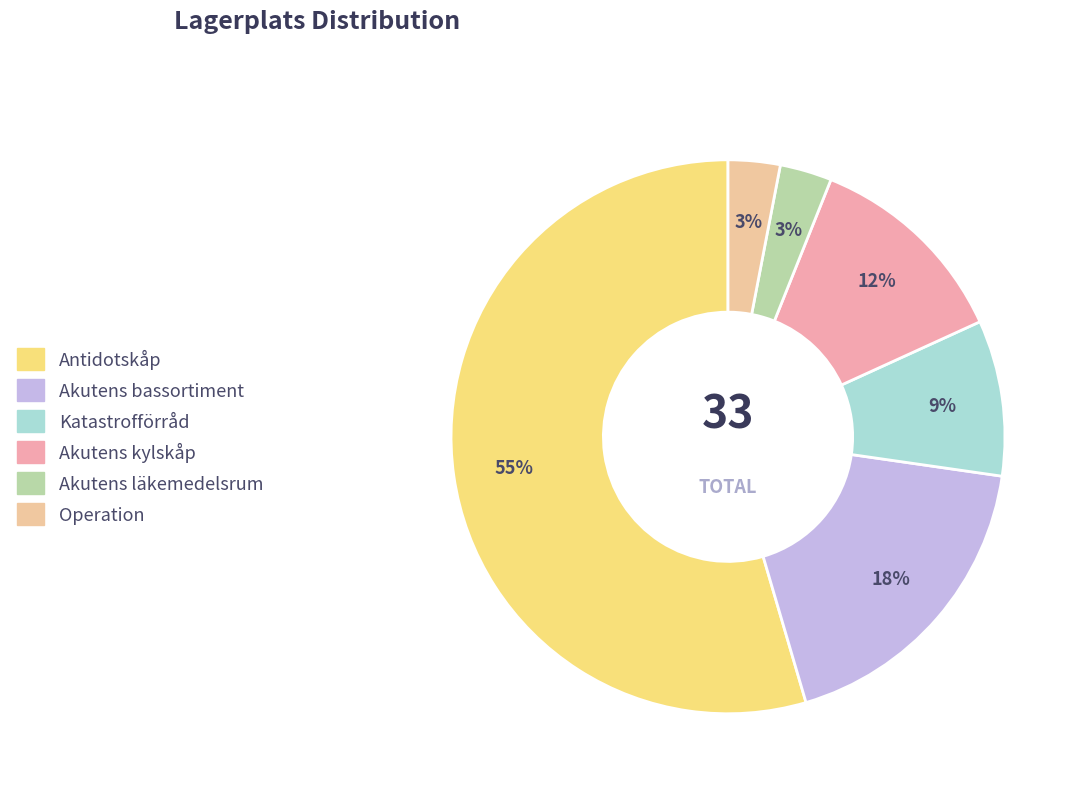

Does any single category account for the majority?

Yes